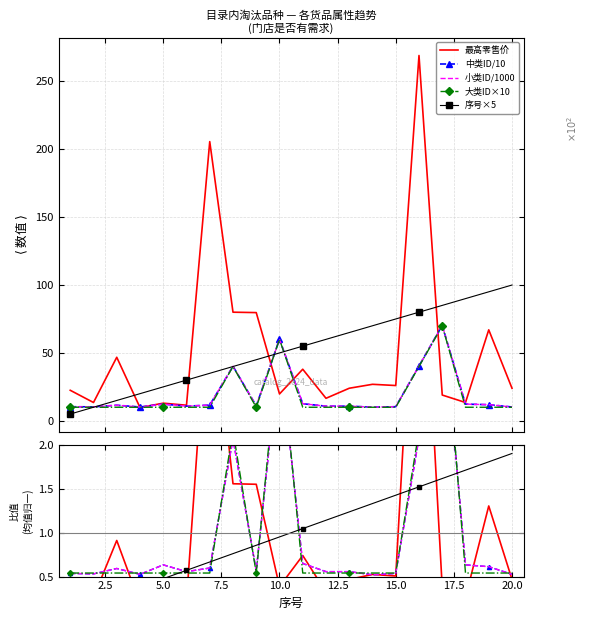

Which has a higher value, 14 or 12?

14